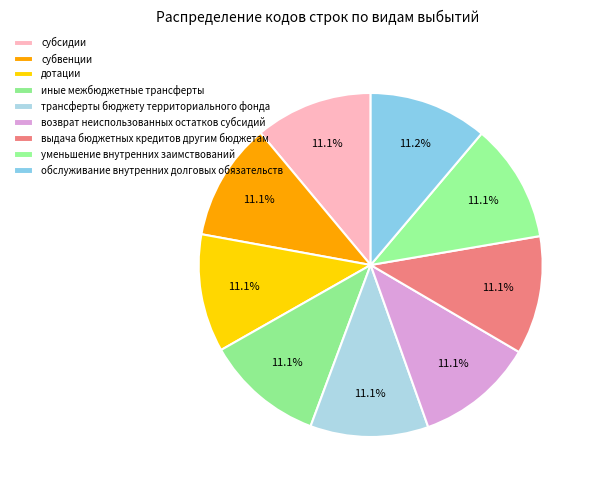

How many segments does this pie chart have?

9